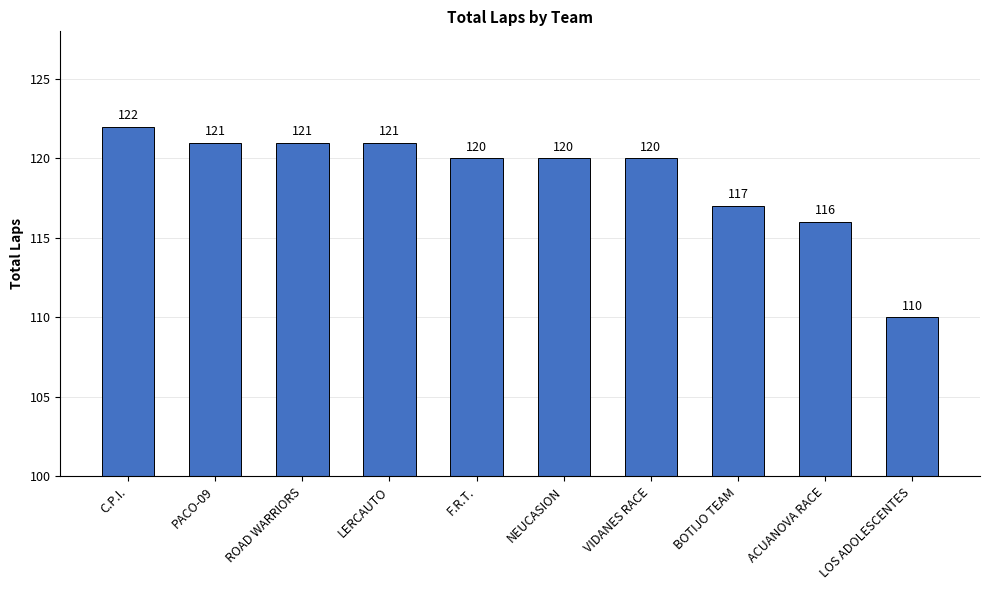

What is the value of the 10th bar from the left?

110